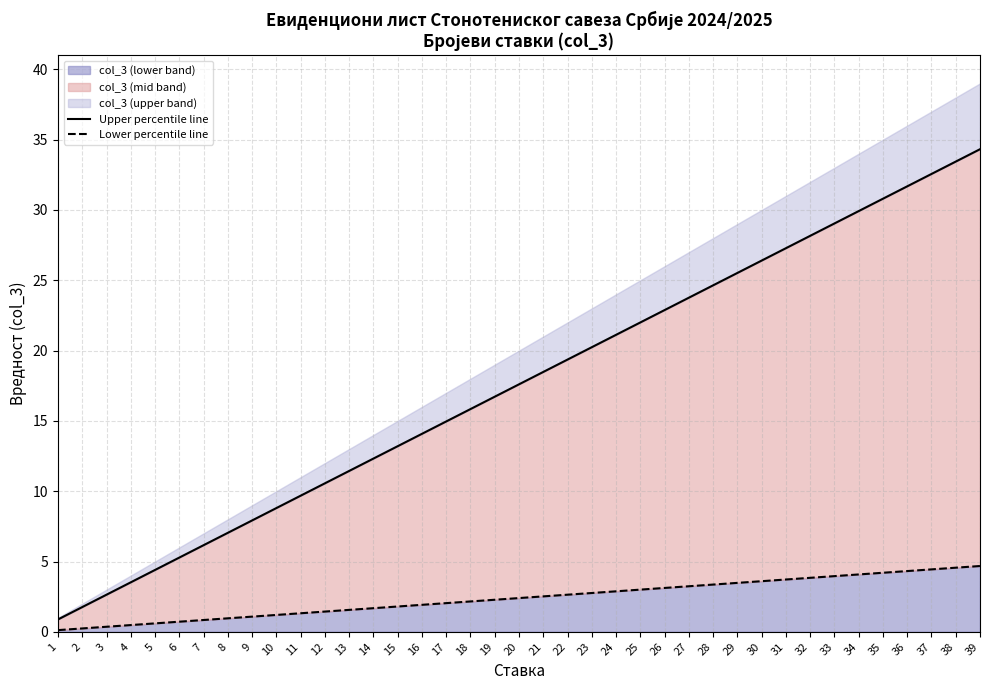

Which label corresponds to the largest value in the chart?

39